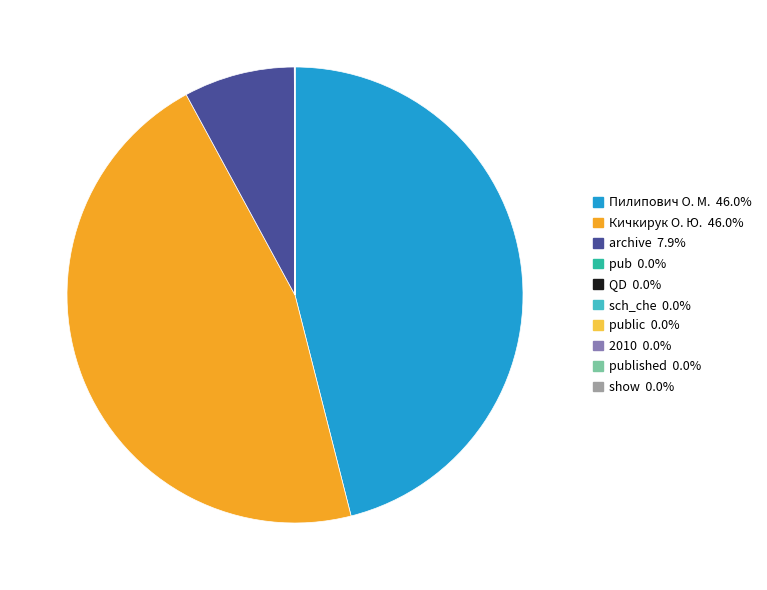

Is there a majority slice in this chart?

No